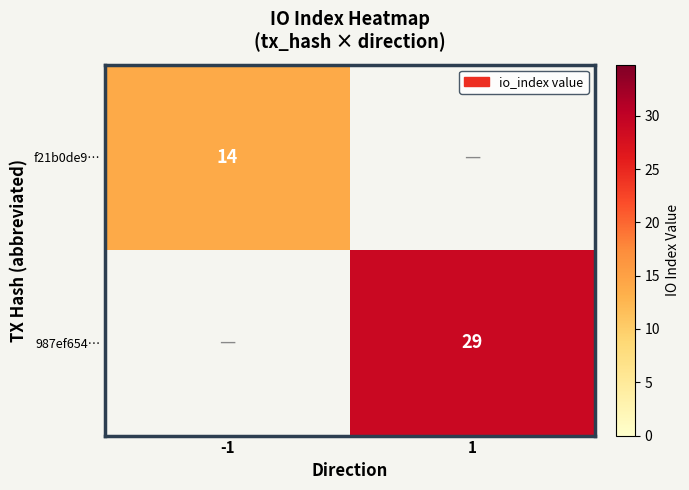

The value of 987ef654… at 1 is 39.9. True or false?

False